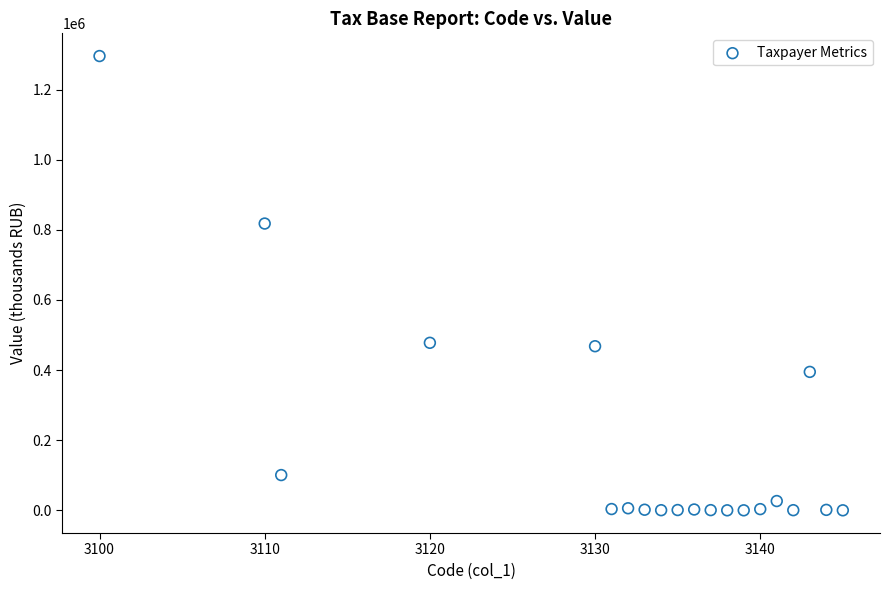

What is the range of Y values (max minus min)?

1295449